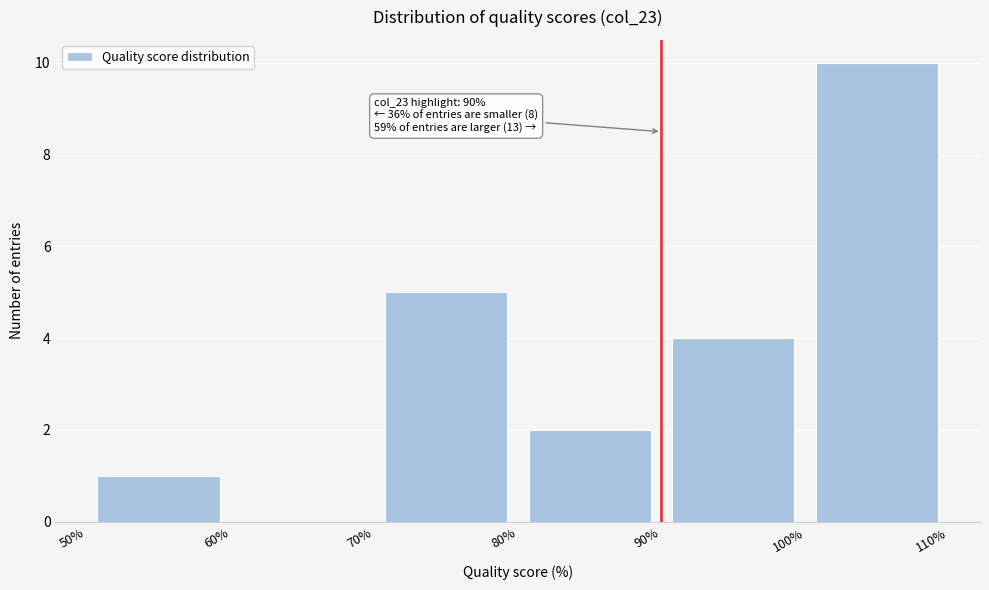

Which range on the x-axis has the tallest bar?

100% to 110%